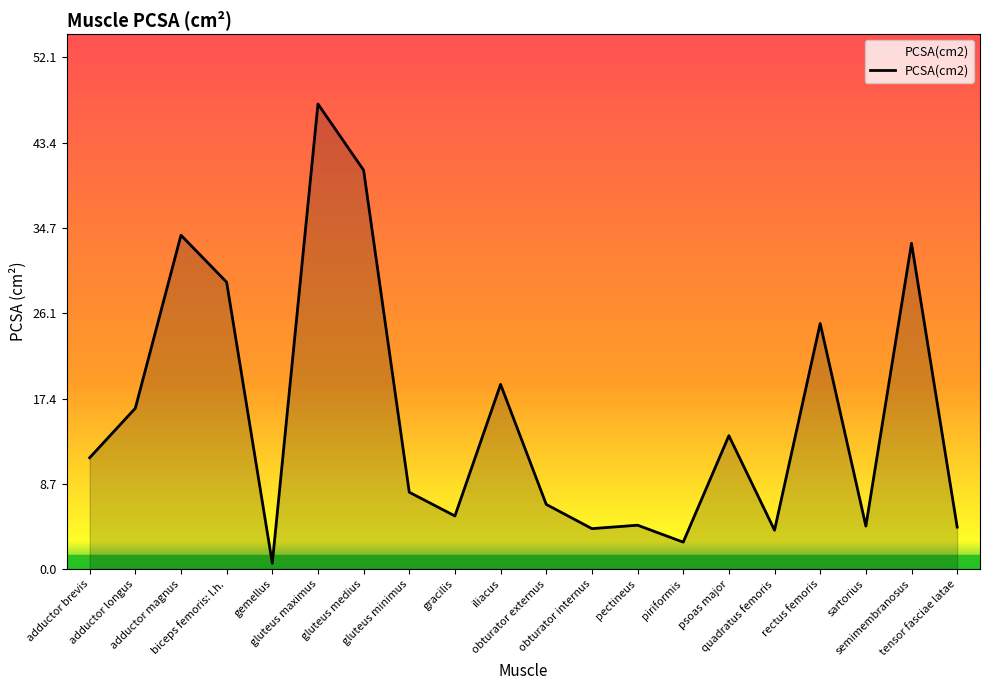

What is the difference between the maximum and minimum values?

46.8